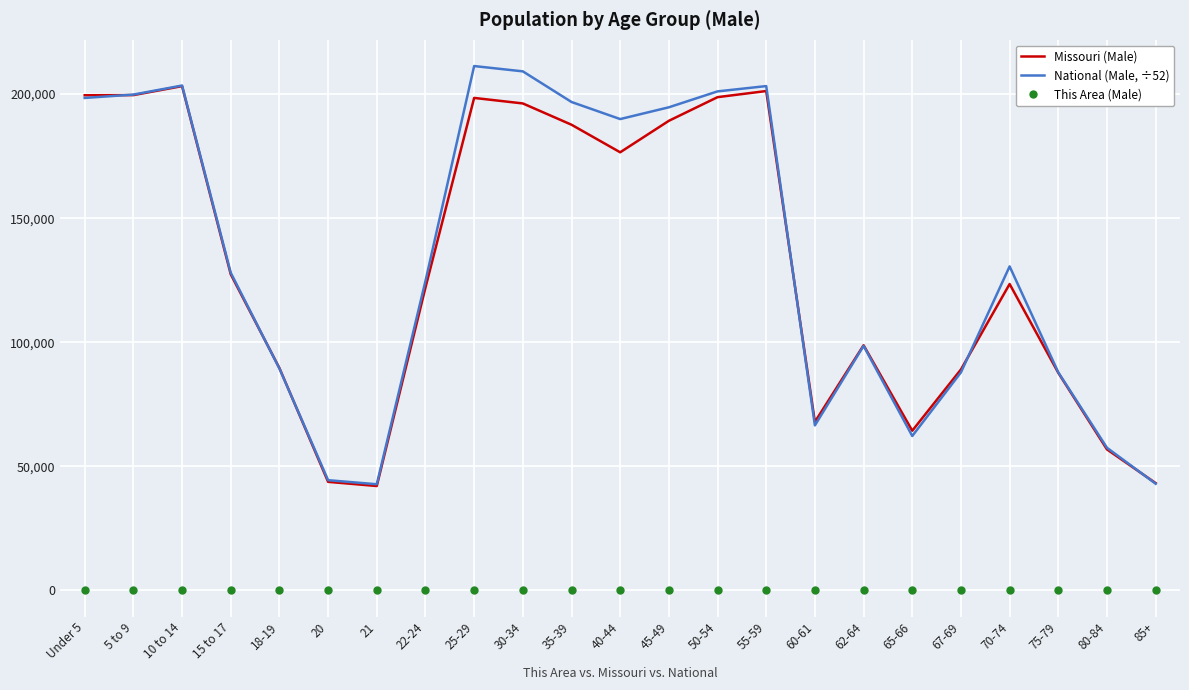

What is the approximate value of National (Male, ÷52) at 15 to 17?

128004.0